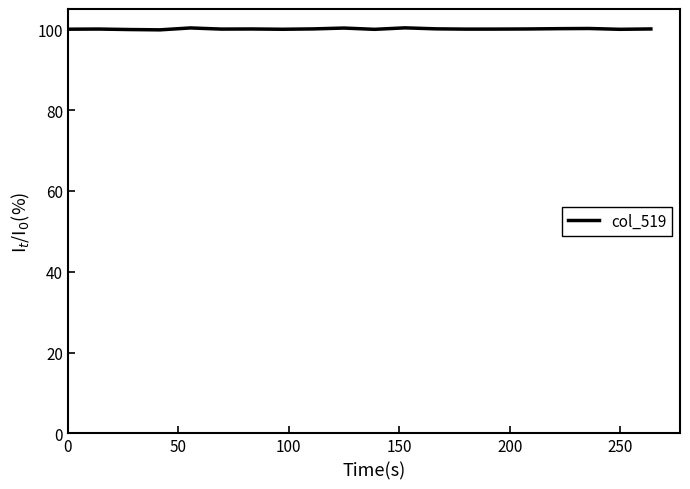

What is the maximum value shown in the chart?

100.3